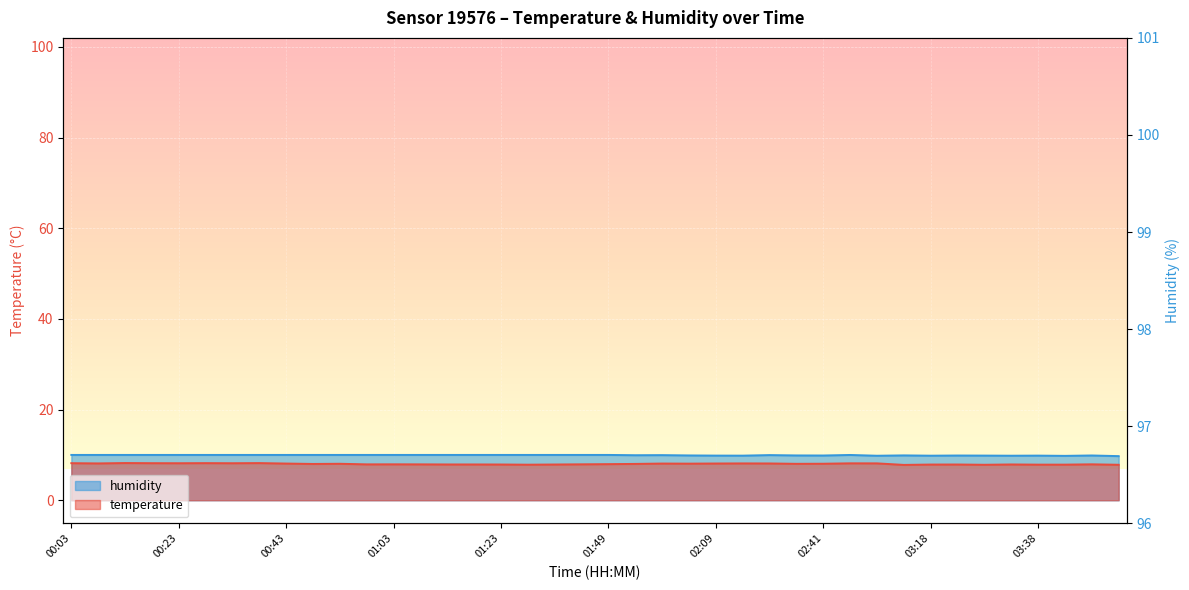

True or false: the data shows 29.2 at 02:09.

False